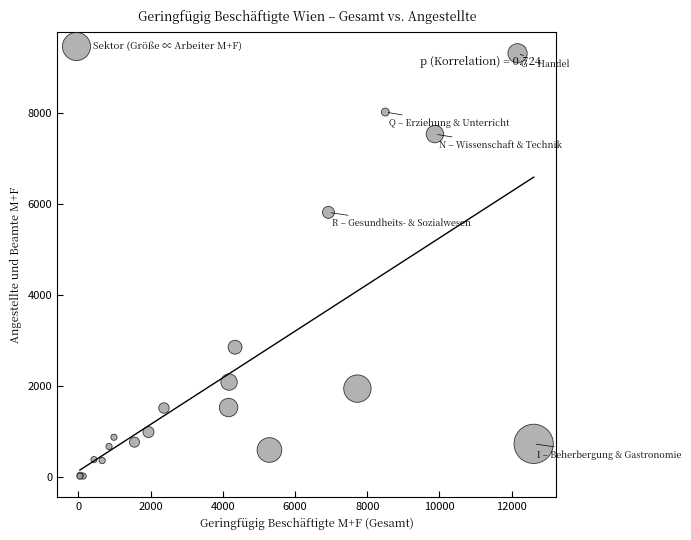

What Y value in the scatter plot is closest to 4667?

5817